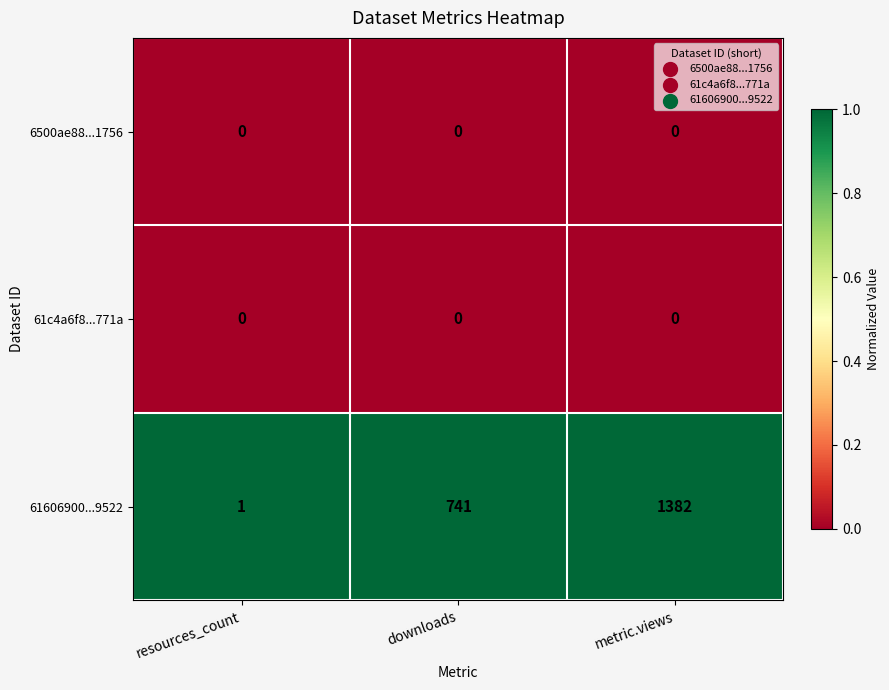

Rank the categories by 61606900...9522 value from highest to lowest.

metric.views, downloads, resources_count